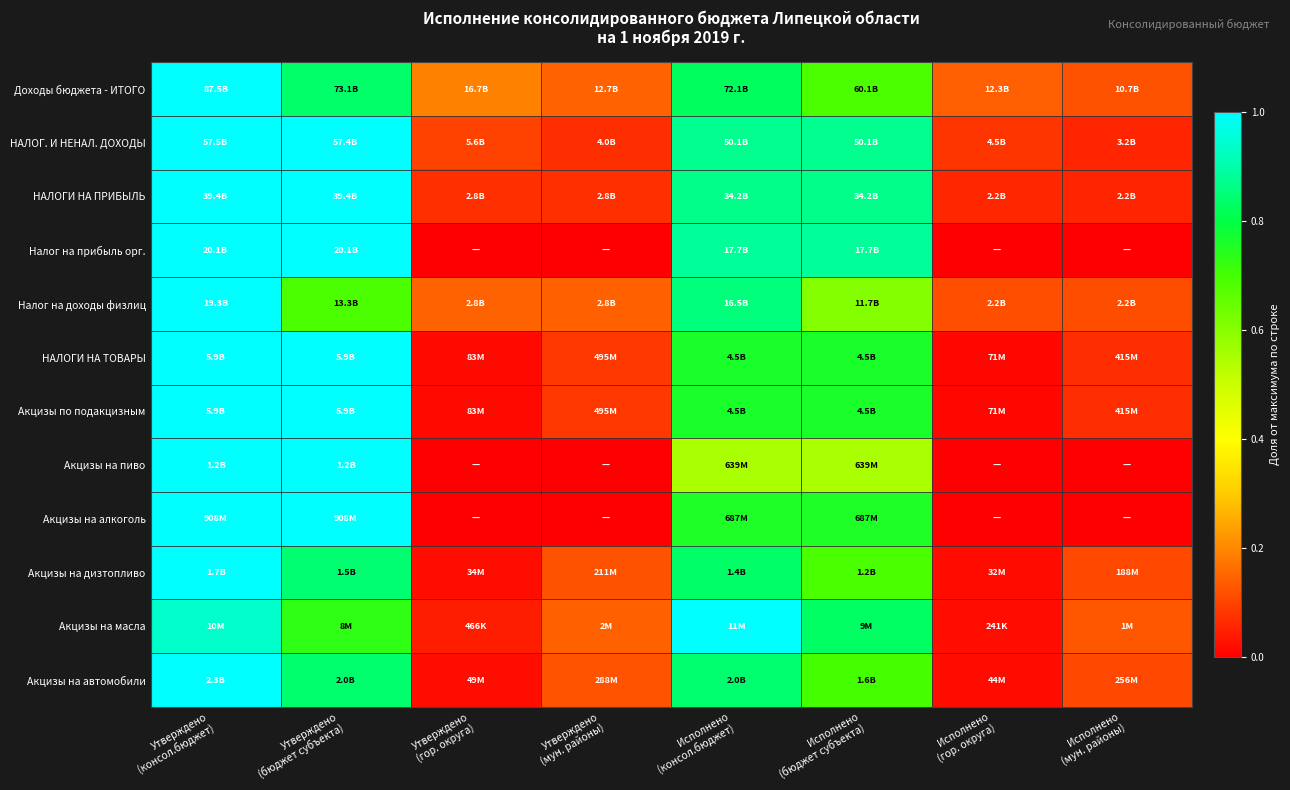

List the series in order of their peak value, highest first.

Доходы бюджета - ИТОГО, НАЛОГ. И НЕНАЛ. ДОХОДЫ, НАЛОГИ НА ПРИБЫЛЬ, Налог на прибыль орг., Налог на доходы физлиц, НАЛОГИ НА ТОВАРЫ, Акцизы по подакцизным, Акцизы на пиво, Акцизы на алкоголь, Акцизы на дизтопливо, Акцизы на масла, Акцизы на автомобили